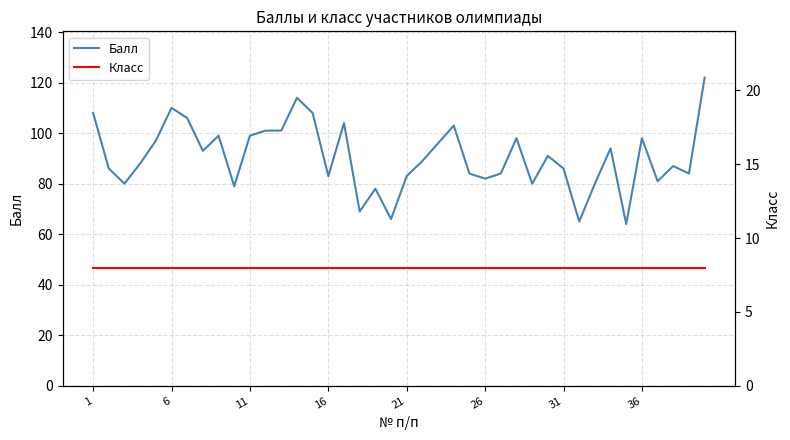

What is the lowest value of the Балл series?

64